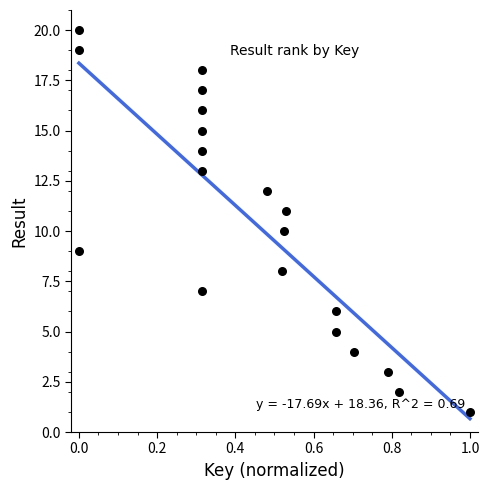

What is the range of Y values (max minus min)?

19